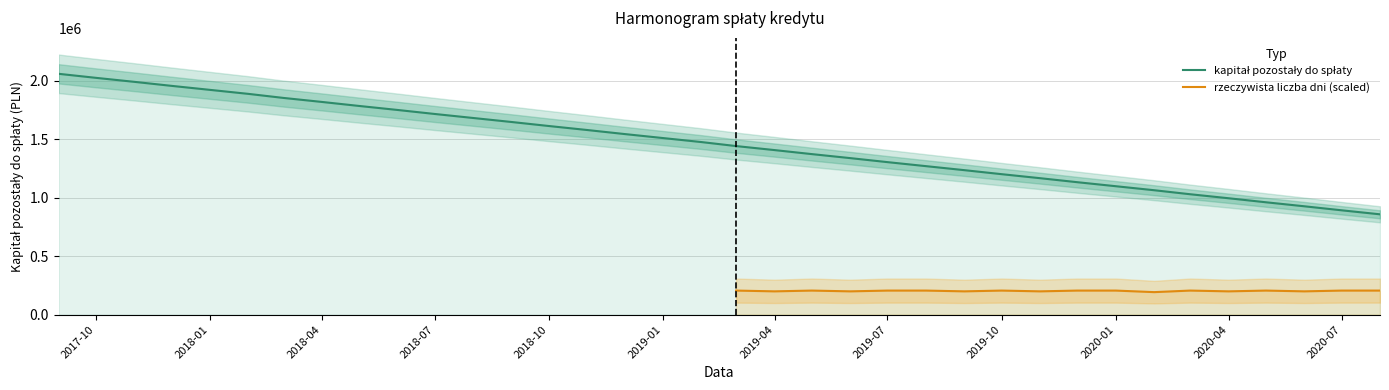

How many data points does each series have?

36